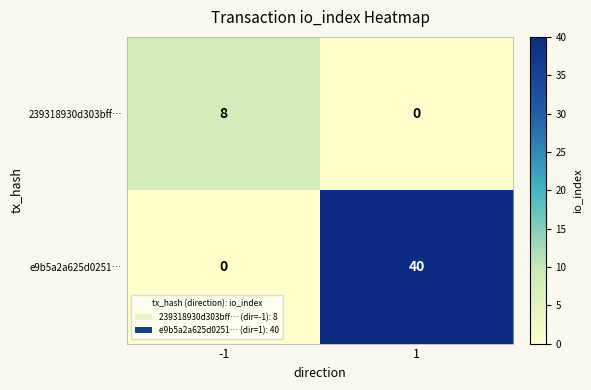

Rank the series at -1 from highest to lowest value.

239318930d303bff…, e9b5a2a625d0251…